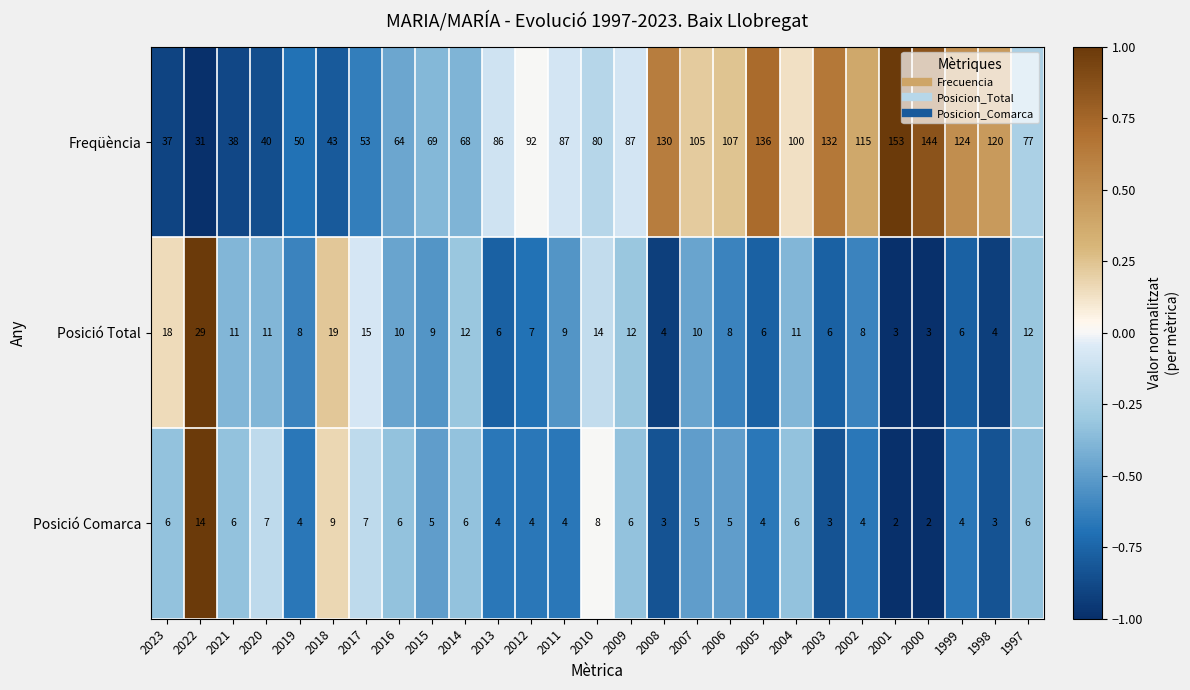

What is the difference between the maximum and minimum values in the Posició Total series?

26